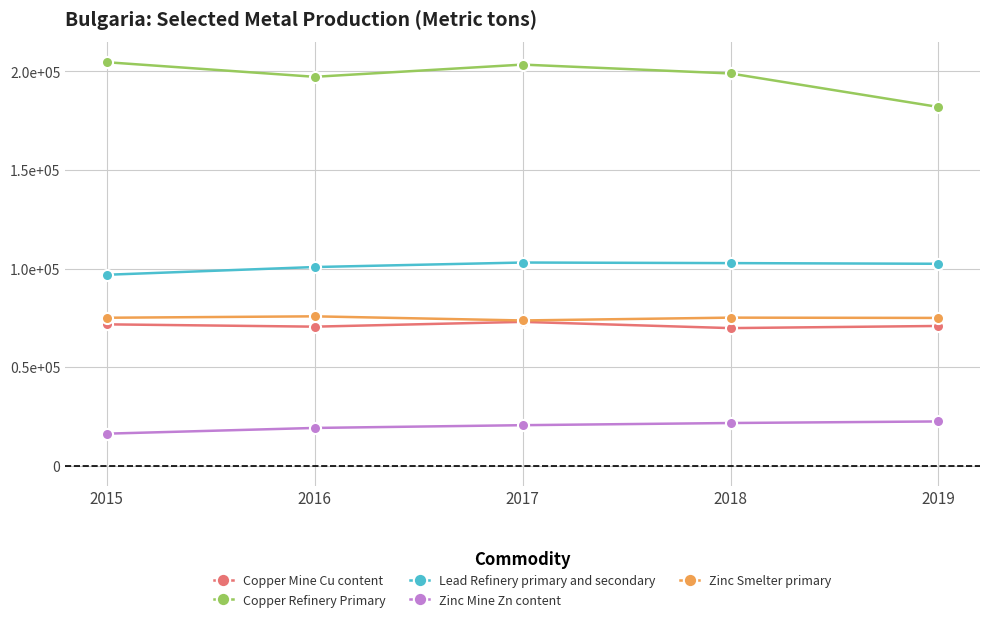

What are all the series names shown in the legend?

Copper Mine Cu content, Copper Refinery Primary, Lead Refinery primary and secondary, Zinc Mine Zn content, Zinc Smelter primary